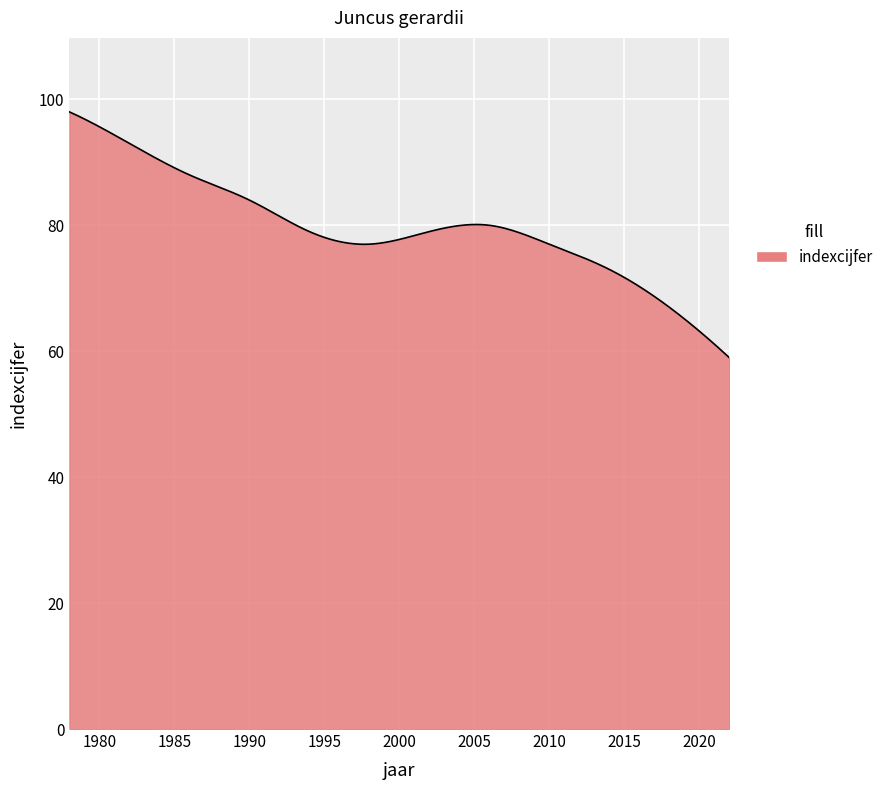

What is the maximum value shown in the chart?

98.0